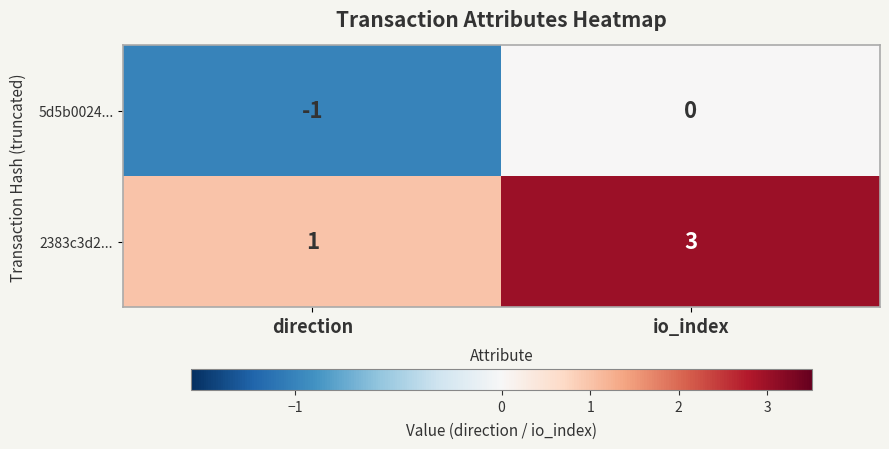

What is the sum of the 2383c3d2... values at direction and io_index?

4